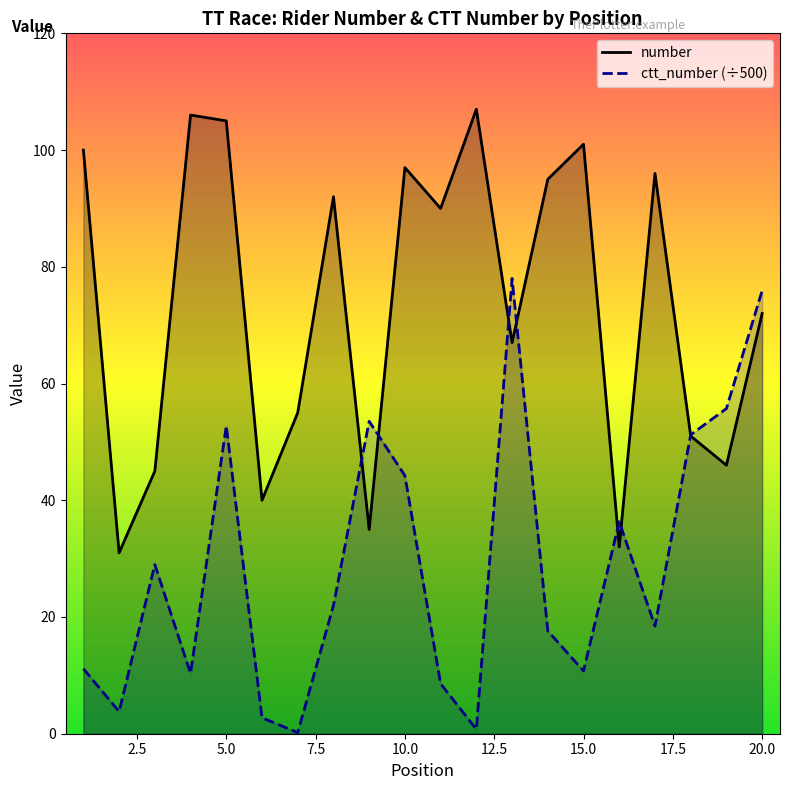

How many values in the number series are below 90?

10